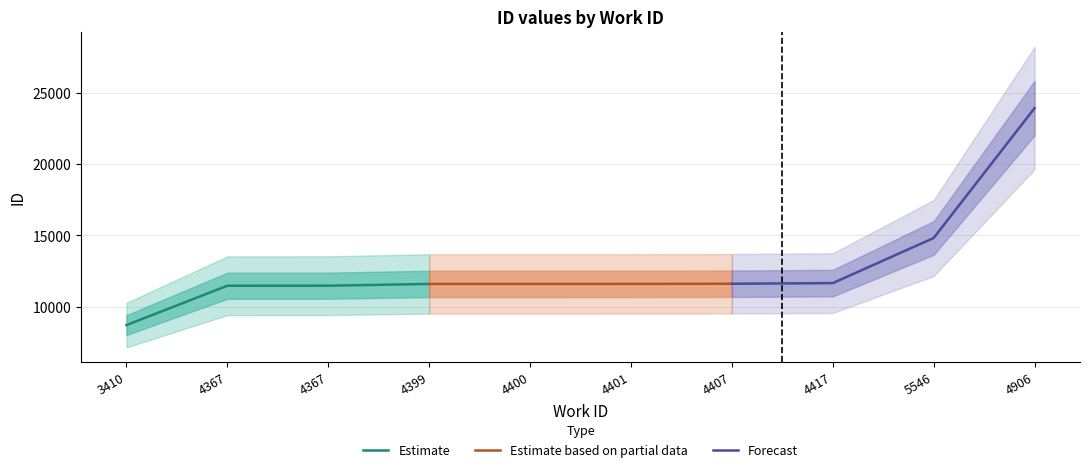

Which category has the lowest value in the Estimate series?

3410